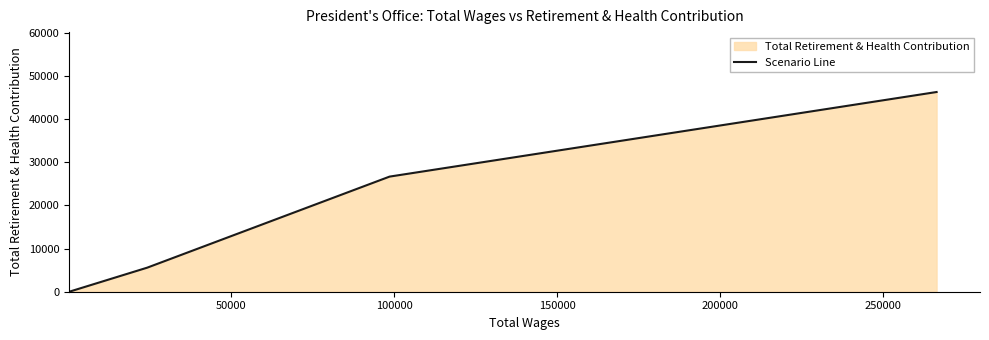

What is the average value?

19633